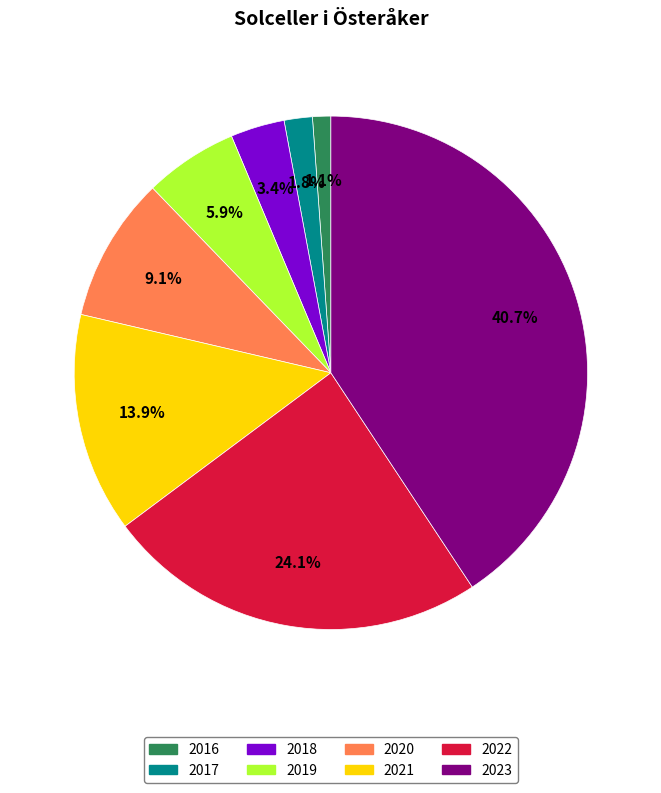

To the nearest percent, what is the difference between the largest and smallest slice percentages?

40%